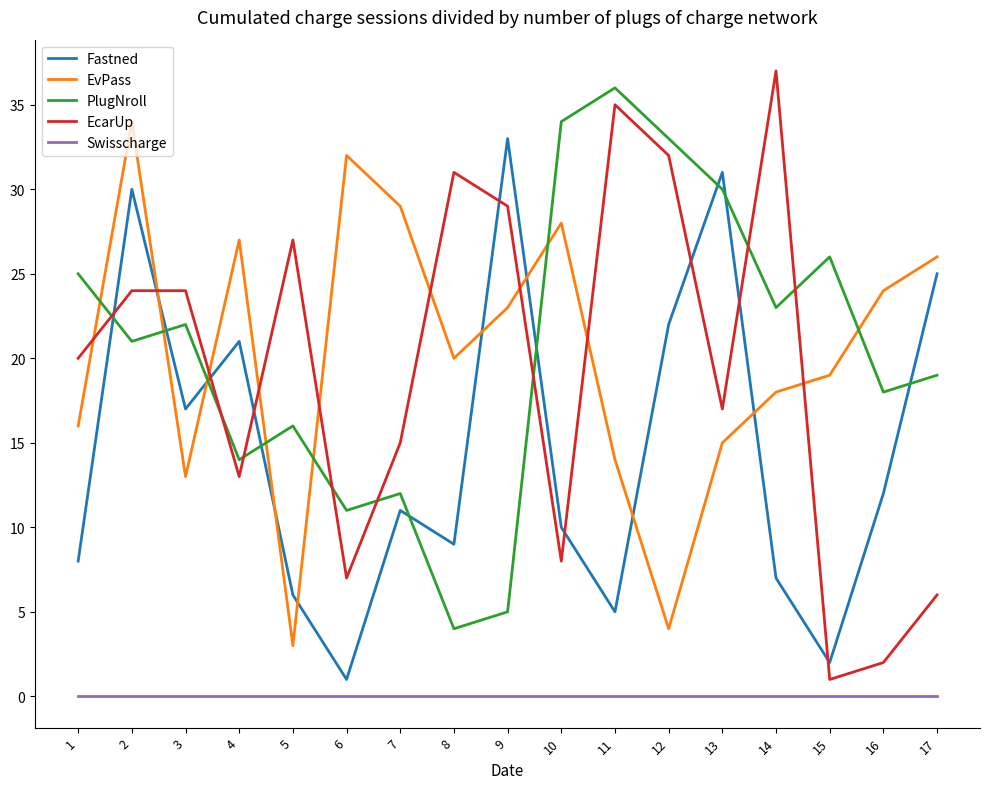

Which category has the highest value in the Fastned series?

9